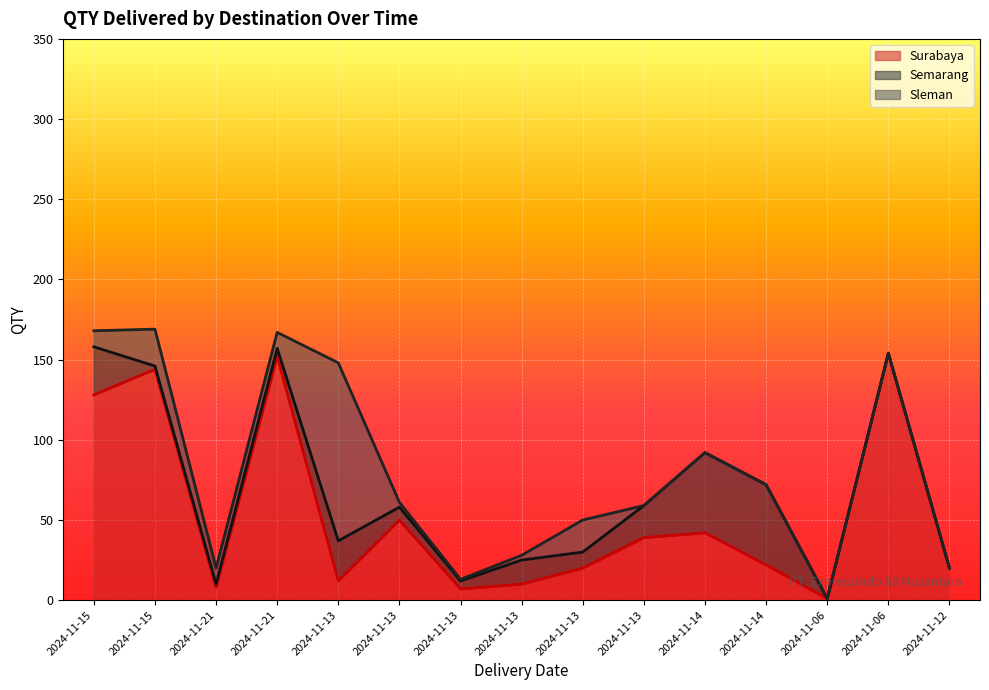

Which series has the largest total across all categories?

Surabaya